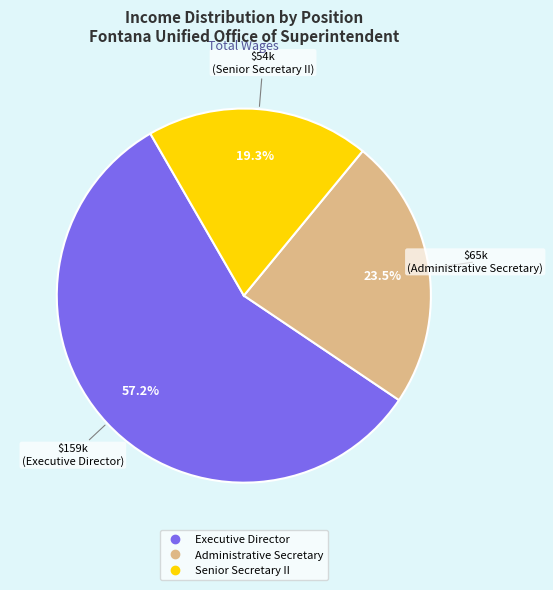

To the nearest percent, what is the difference between the Executive Director and Senior Secretary II slice percentages?

38%